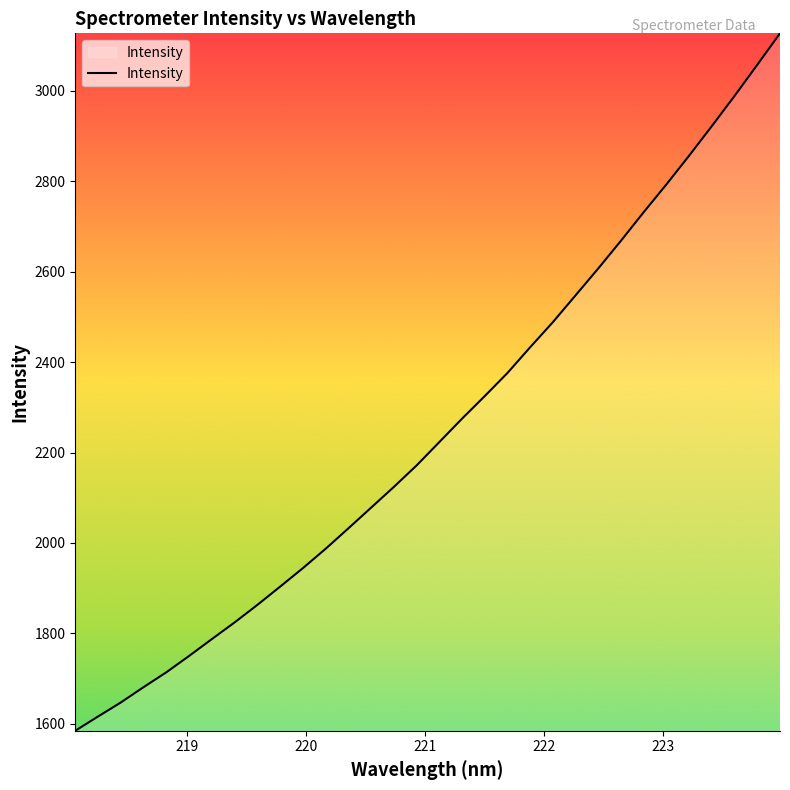

What is the difference between the maximum and minimum values?

1543.1